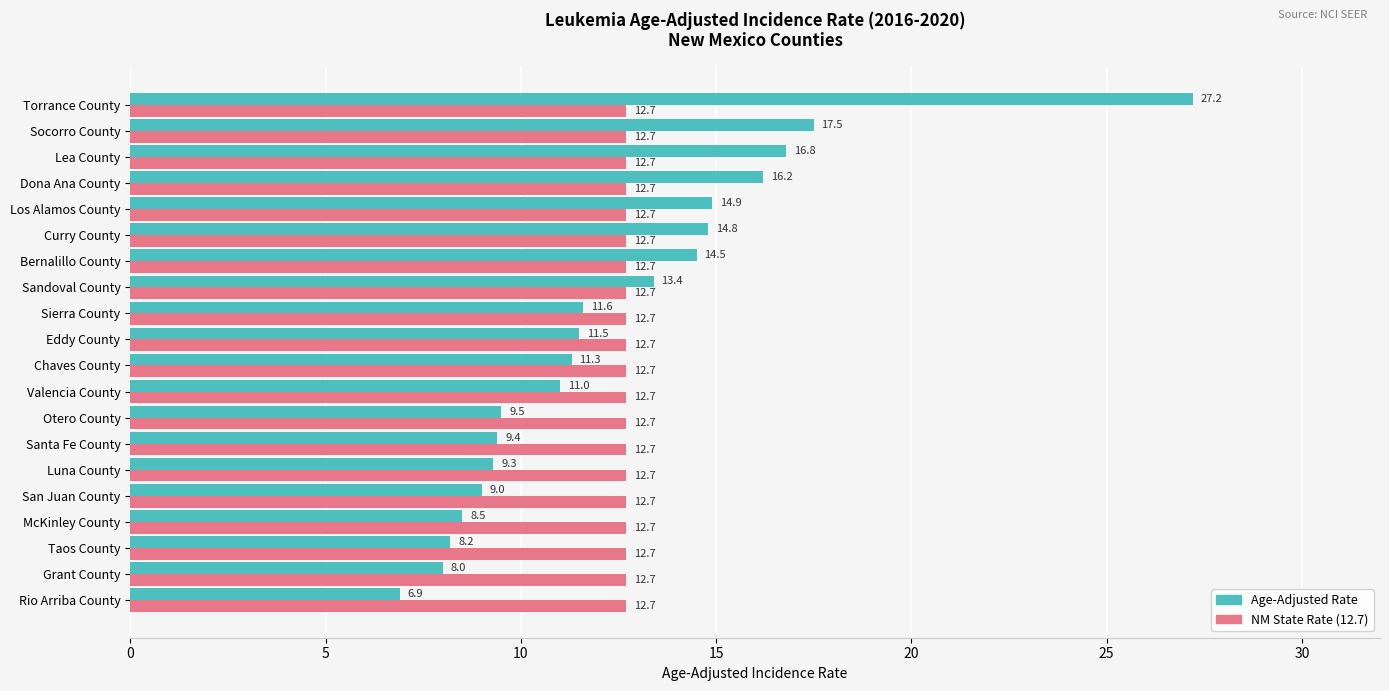

What is the minimum value for Age-Adjusted Rate?

6.9